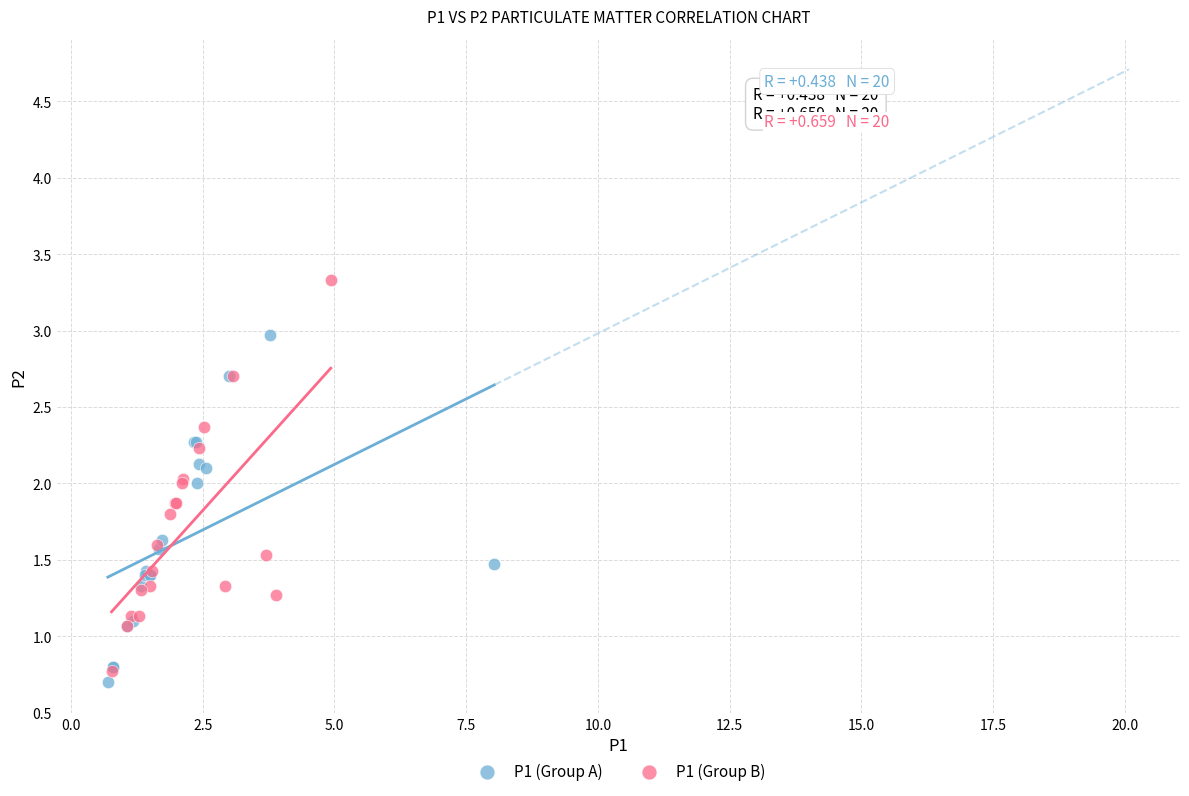

Which series has the largest Y range (max minus min)?

P1 (Group B)